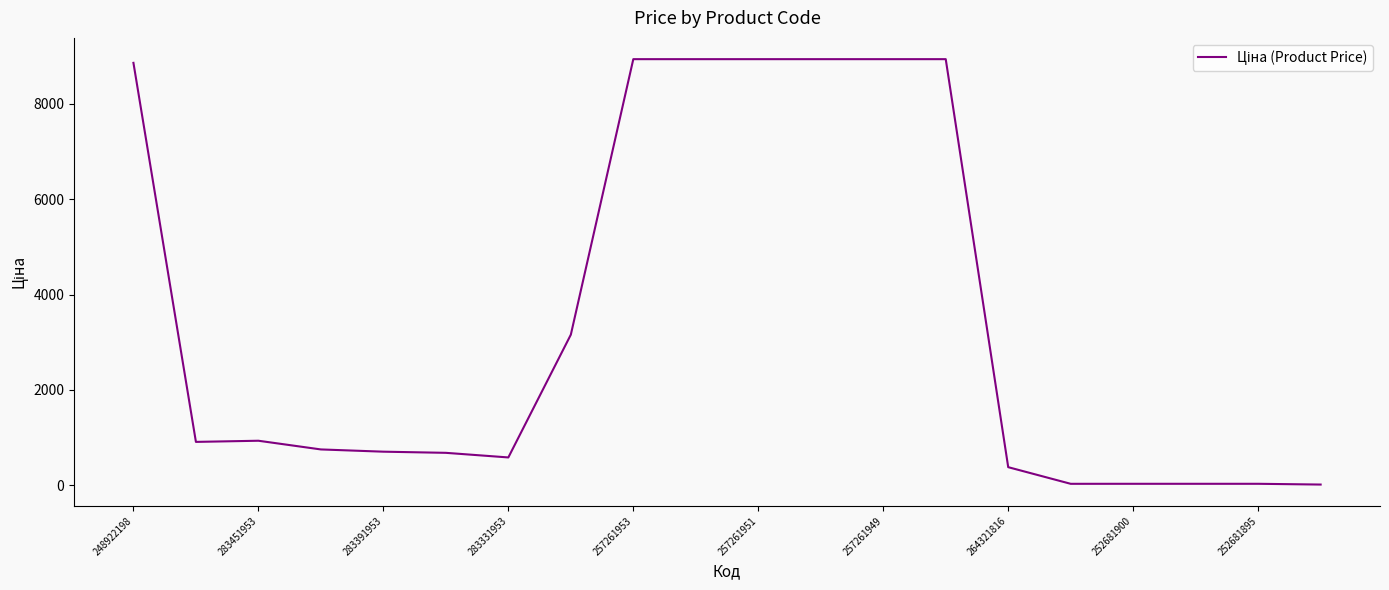

Does the chart display data point markers on the line(s)?

No